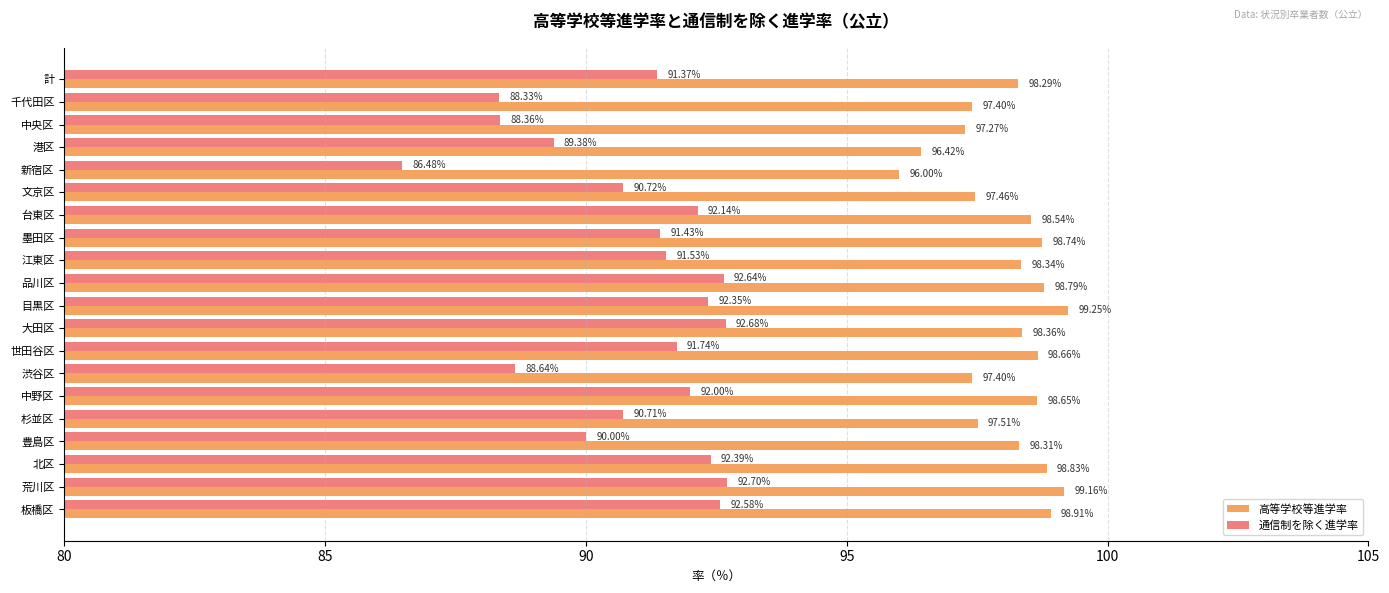

What is the minimum value for 通信制を除く進学率?

86.5